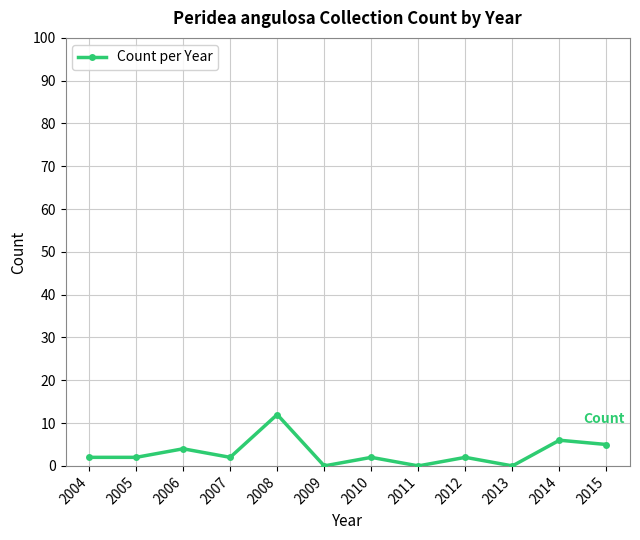

Is it true that the value at 2013 is 6?

False